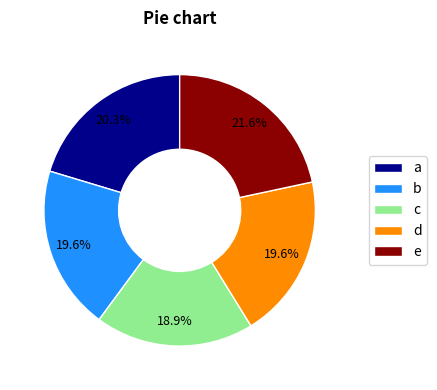

Do d and a together represent more than half of the pie?

No